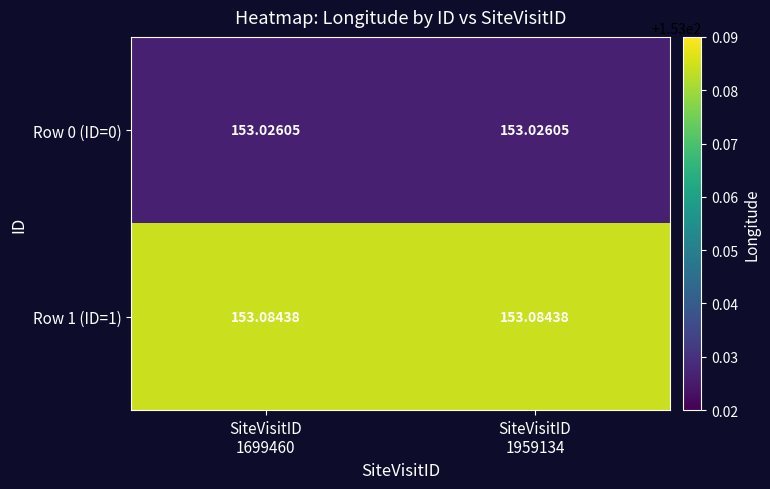

Between SiteVisitID
1959134 and SiteVisitID
1699460, which is larger?

SiteVisitID
1959134